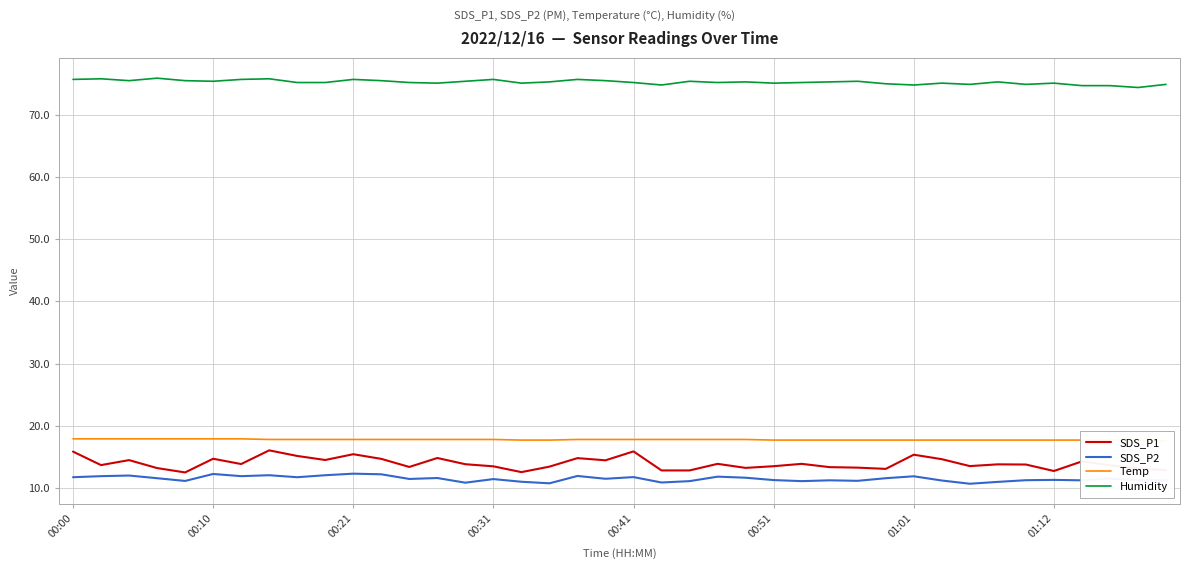

What is the value of the Temp point at the 28th from the left?

17.7